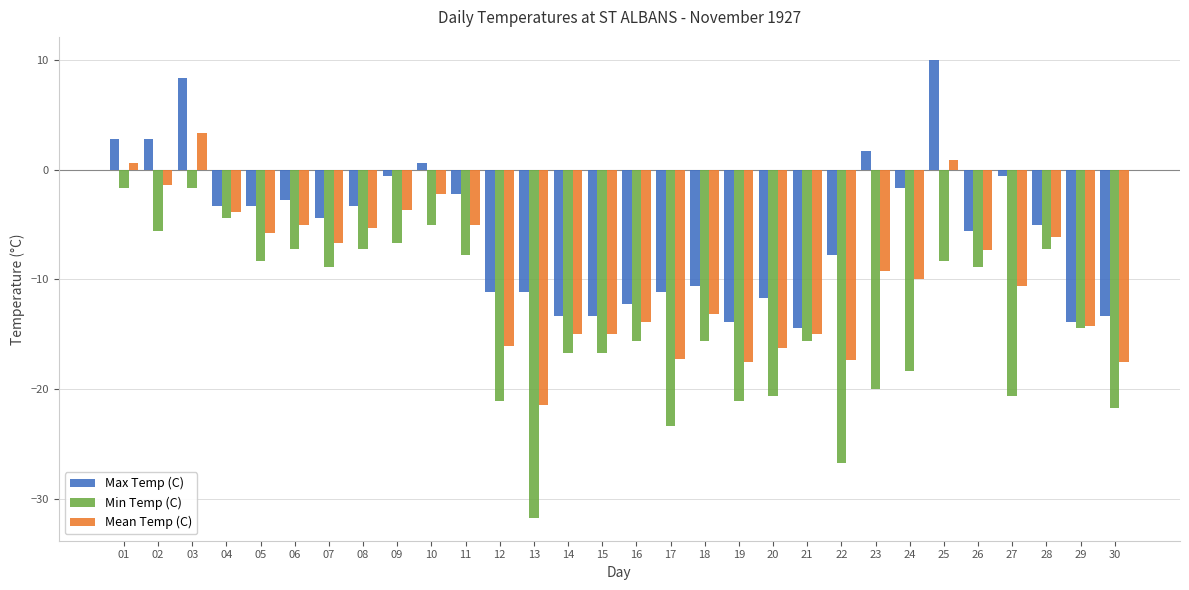

At which category is the sum across all series the highest?

03